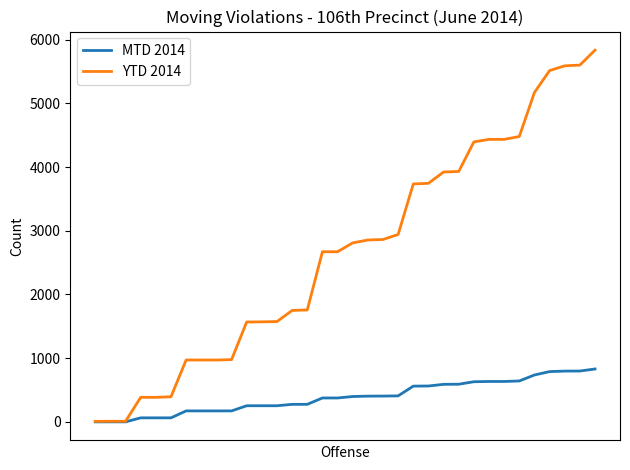

List the series in order of their overall mean, highest first.

YTD 2014, MTD 2014